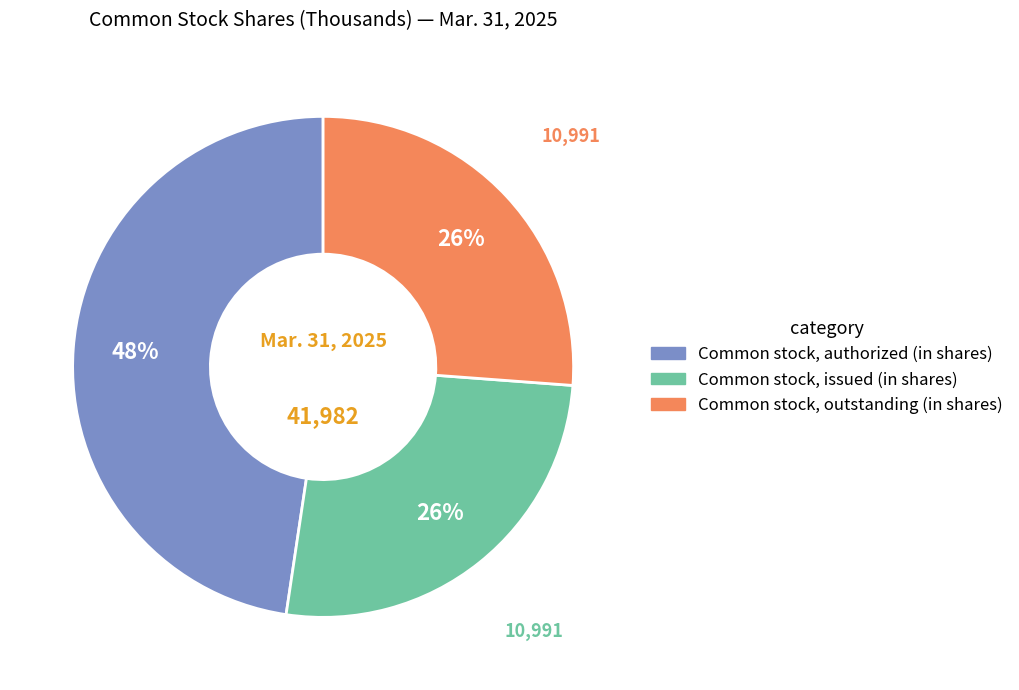

Approximately how many times larger is the value at Common stock, outstanding (in shares) compared to Common stock, authorized (in shares)?

0.5